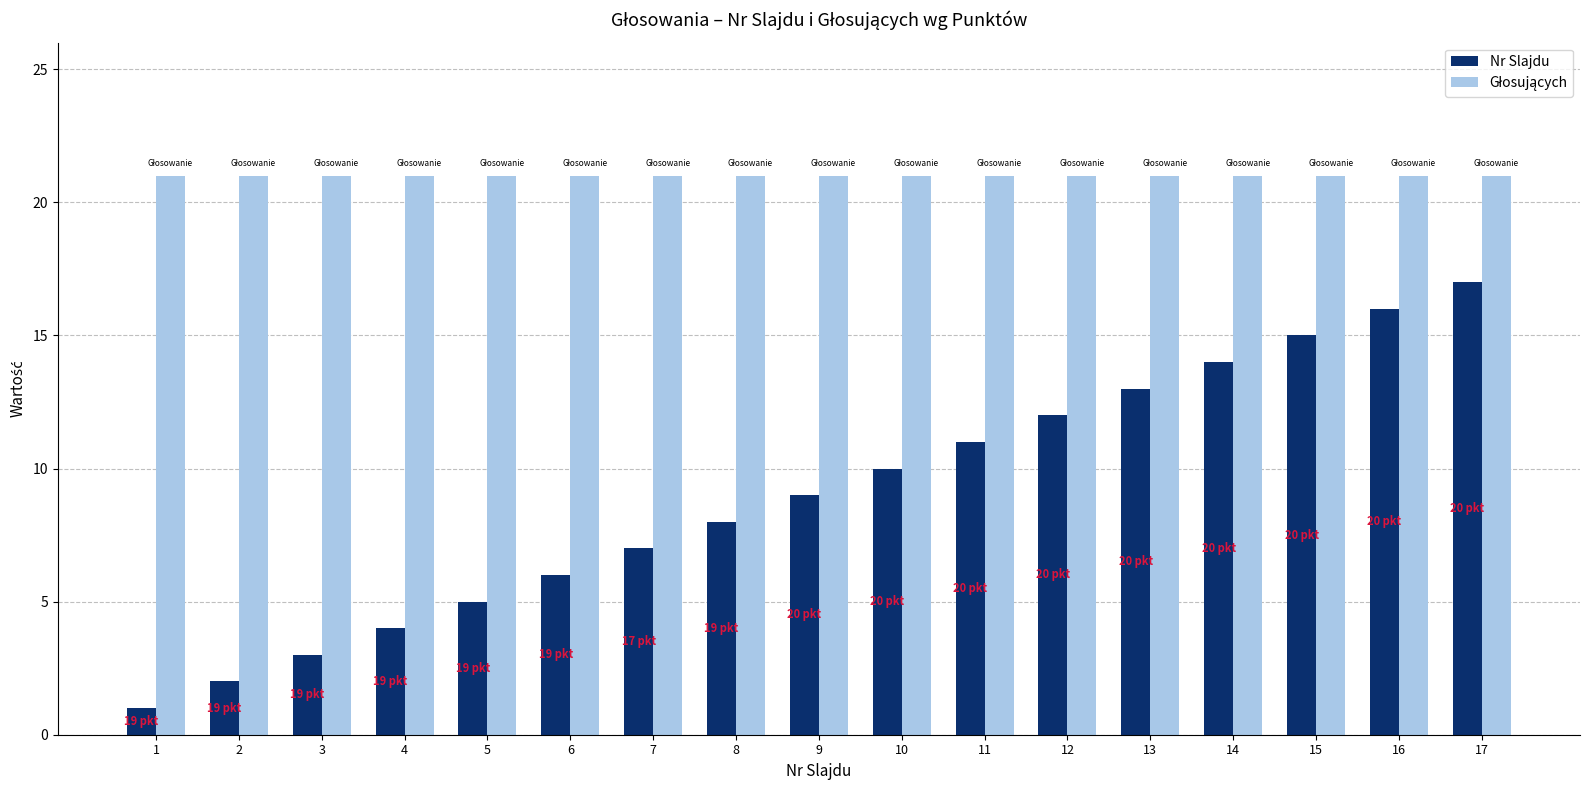

Rank the categories by Nr Slajdu value from highest to lowest.

17, 16, 15, 14, 13, 12, 11, 10, 9, 8, 7, 6, 5, 4, 3, 2, 1